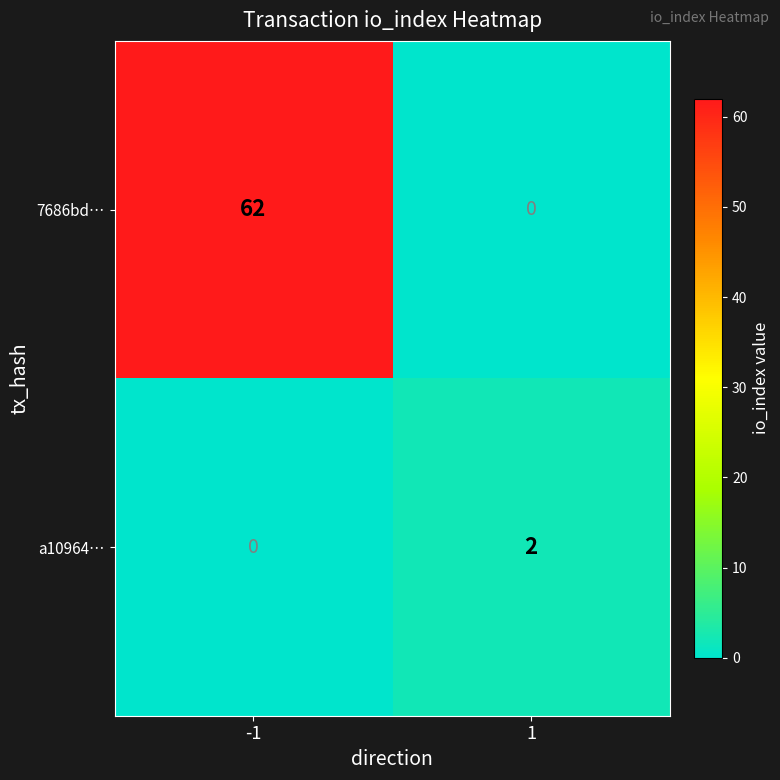

Which label corresponds to the largest value in the chart?

-1